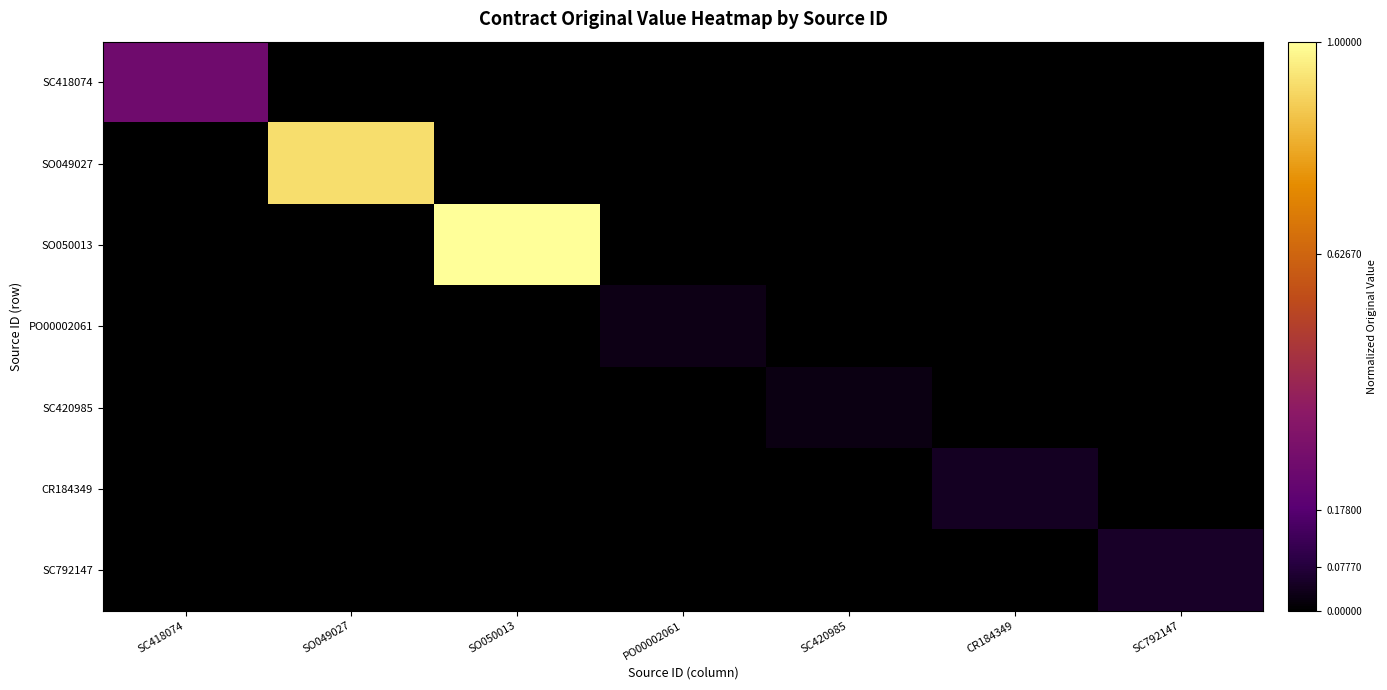

At which category is the sum across all series the highest?

SO050013